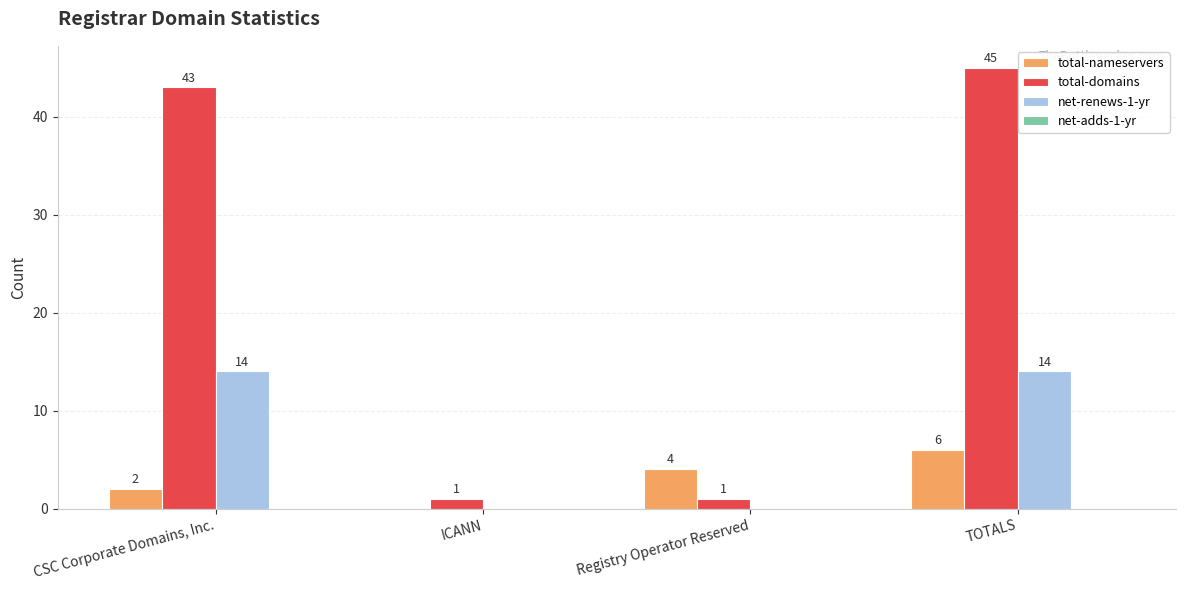

At which category does the chart reach its peak across all series?

TOTALS